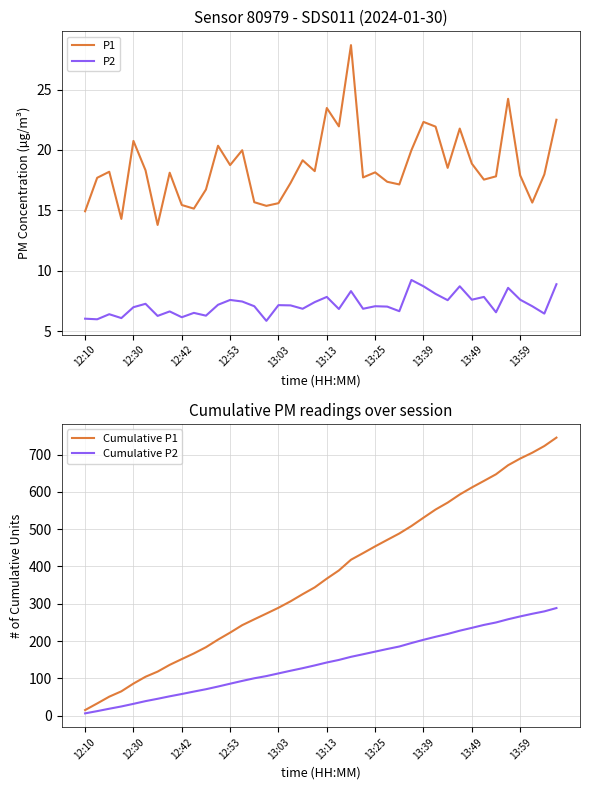

Rank the series at 34 from lowest to highest value.

P2, P1, Cumulative P2, Cumulative P1